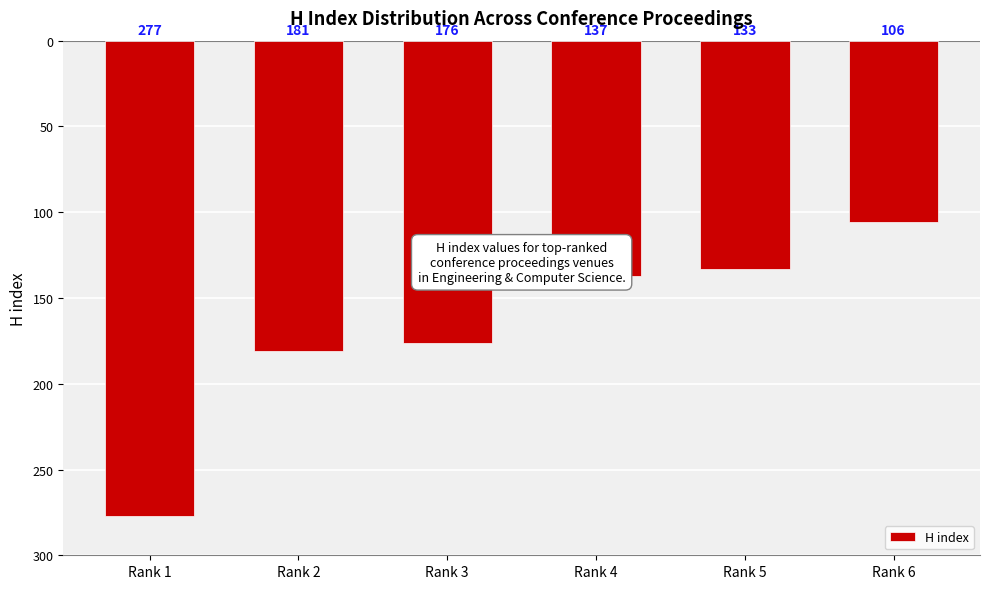

What is the difference between the second highest and minimum values?

144